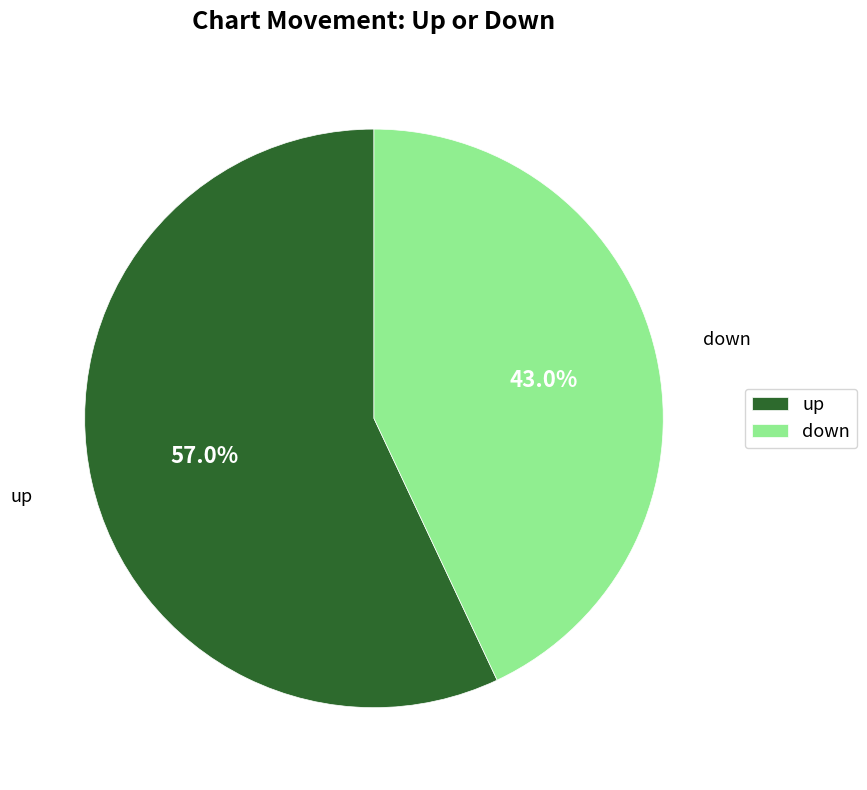

Approximately how many times larger is the value at down compared to up?

0.8